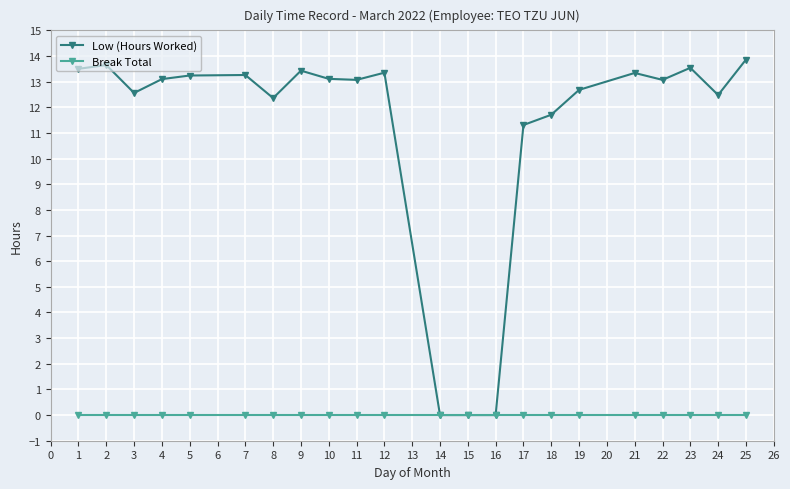

Rank the series by their maximum value, from lowest to highest.

Break Total, Low (Hours Worked)